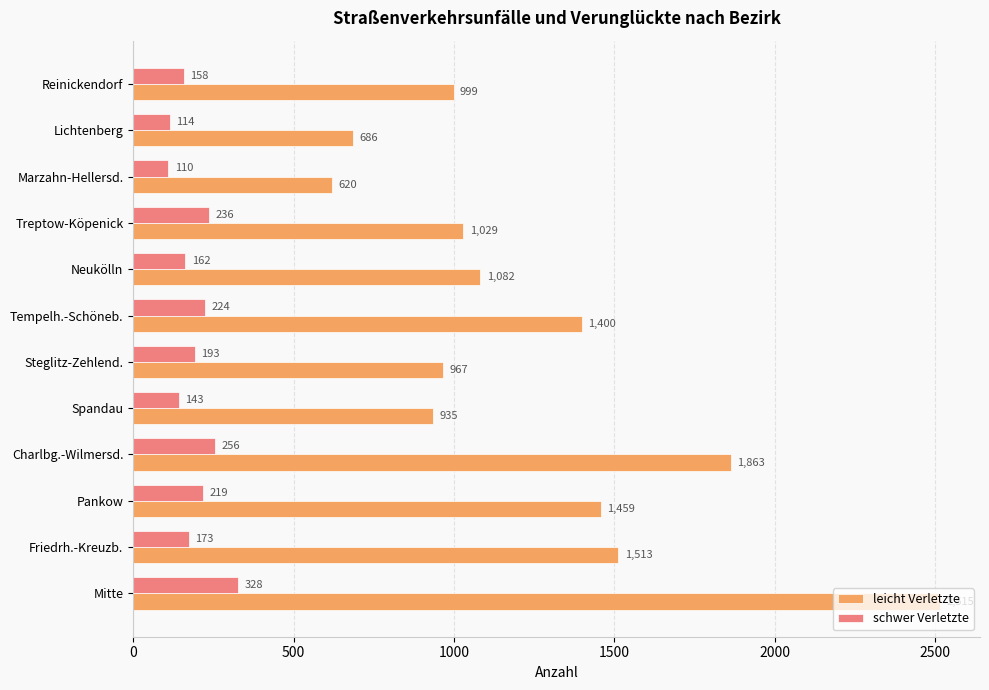

Between Spandau and Steglitz-Zehlend., which series saw the biggest shift?

schwer Verletzte